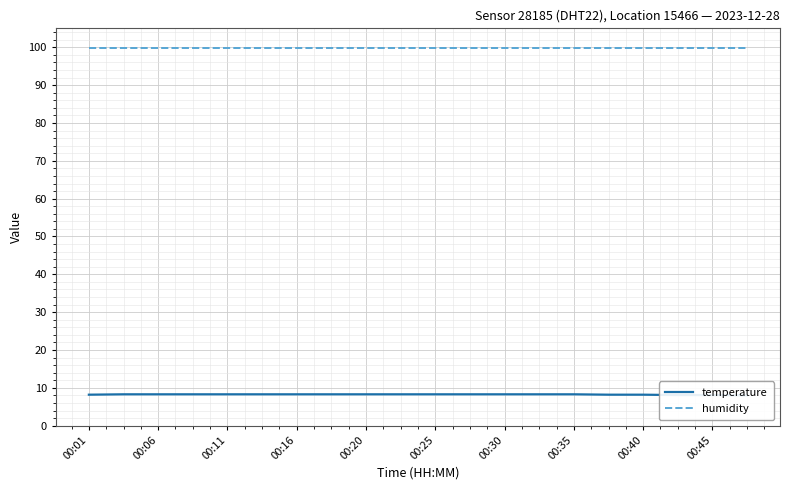

Rank the series by their average value, from highest to lowest.

humidity, temperature